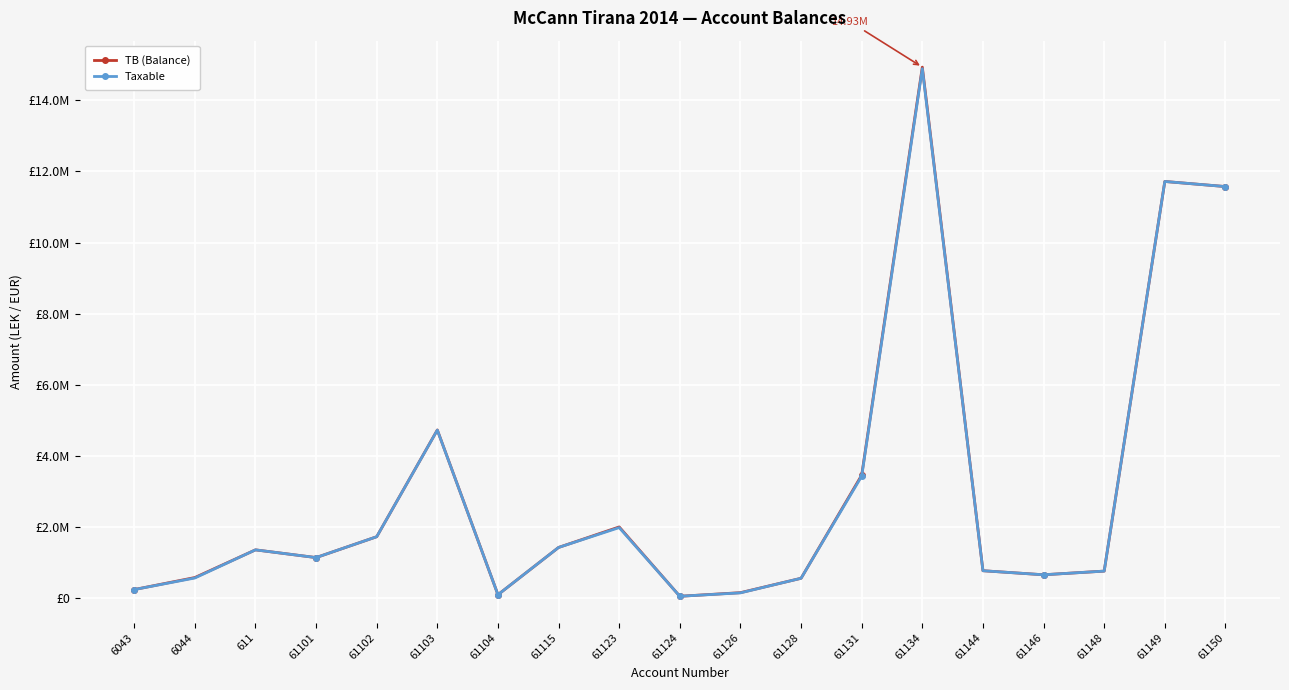

What are all the series names shown in the legend?

TB (Balance), Taxable